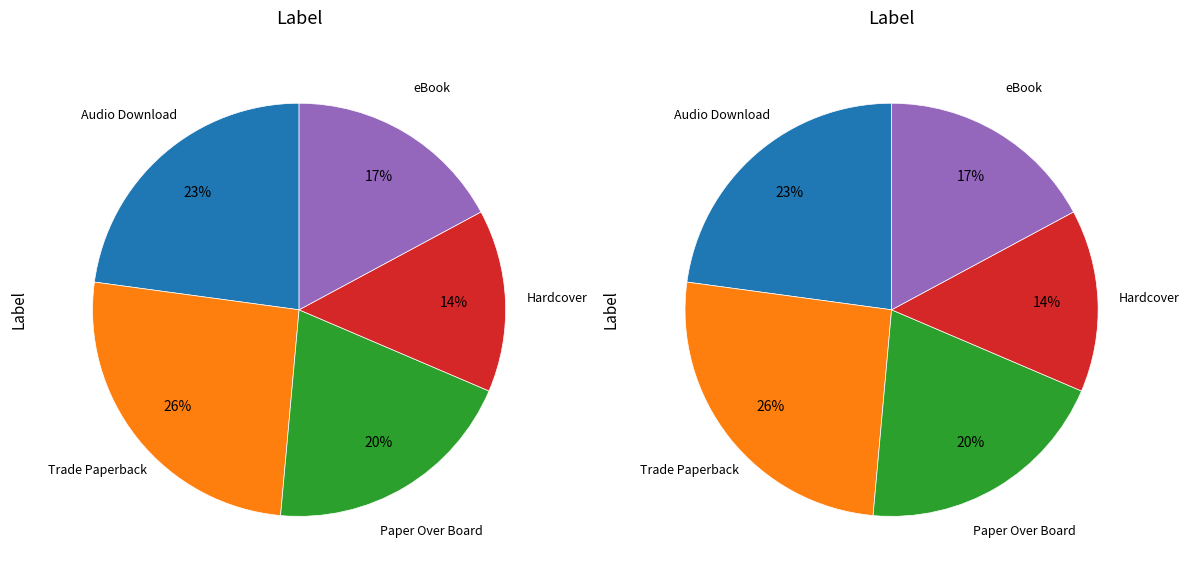

What is the ratio of the value at Paper Over Board to the value at Trade Paperback?

0.8